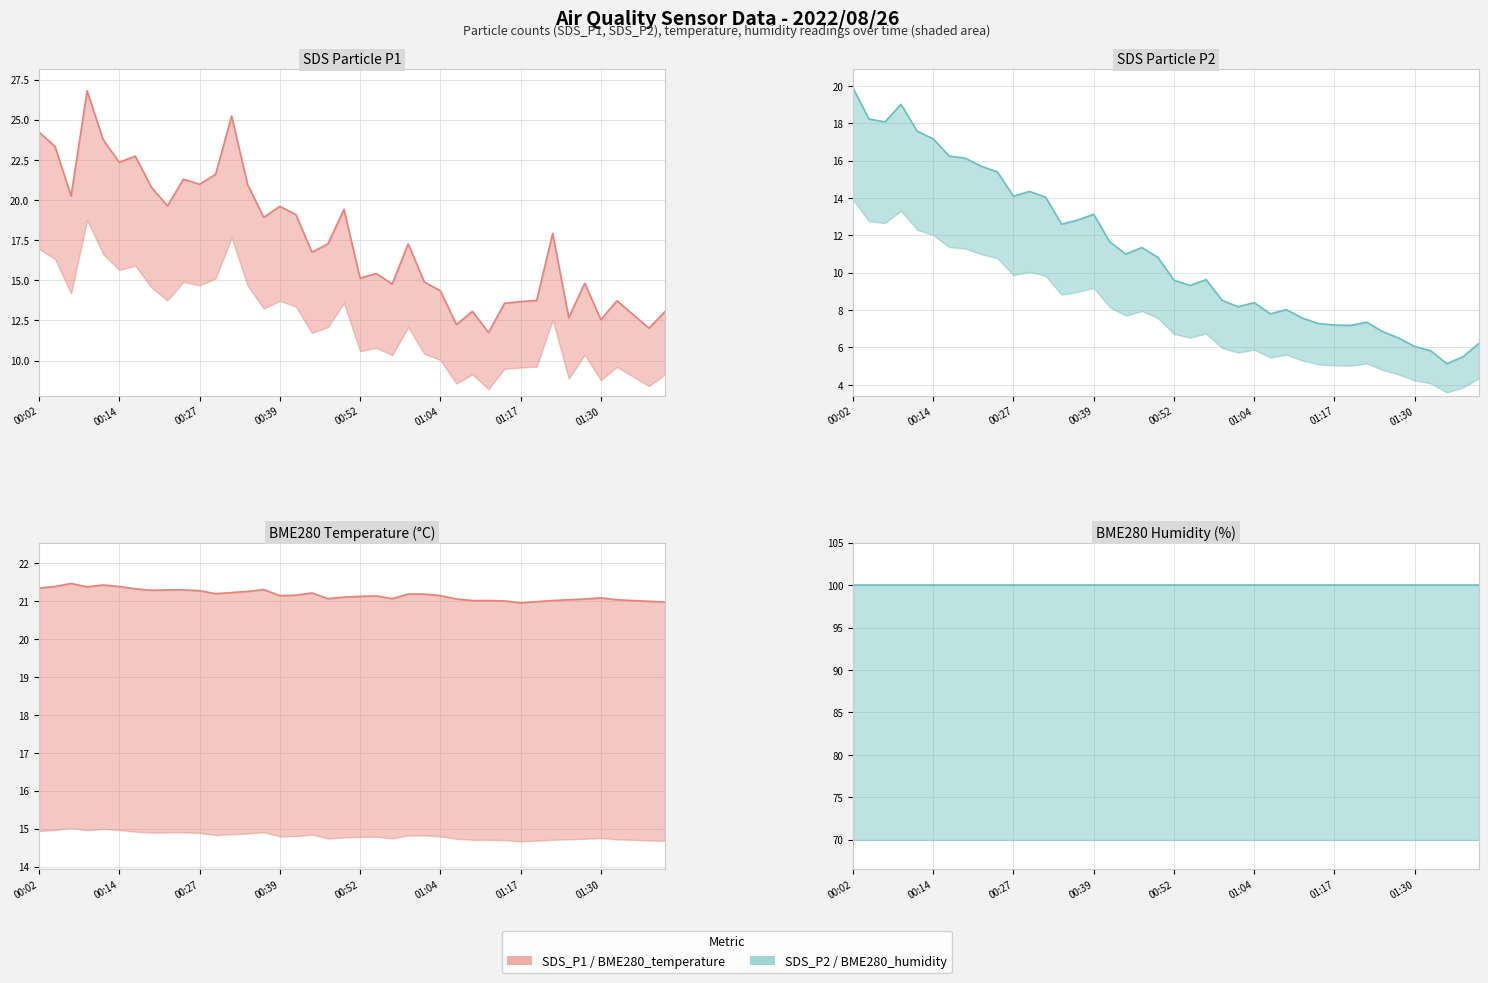

What value does the BME280_temperature (line) series have at 11?

21.2